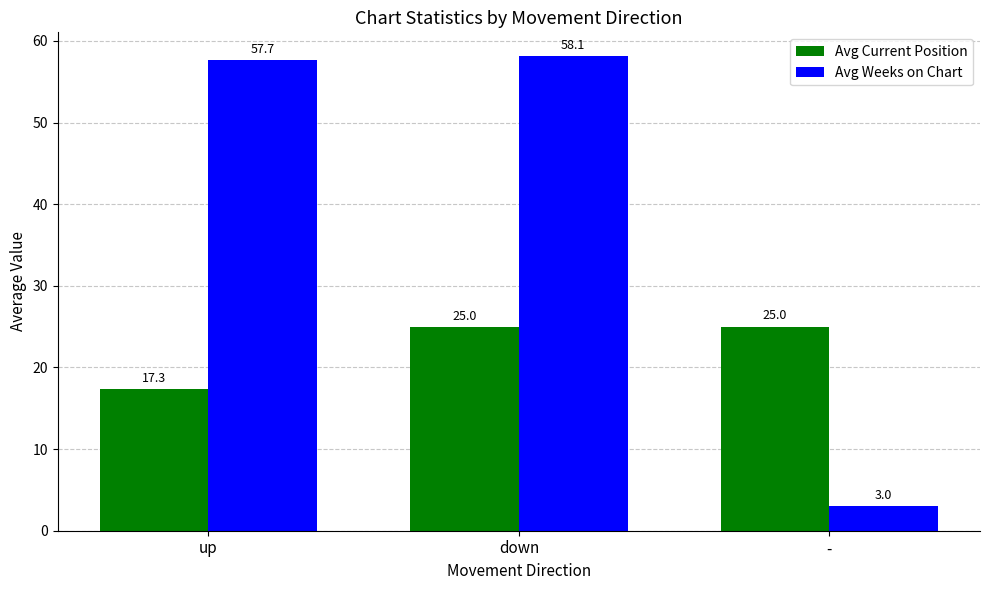

What is the label of the 2nd bar from the left?

down